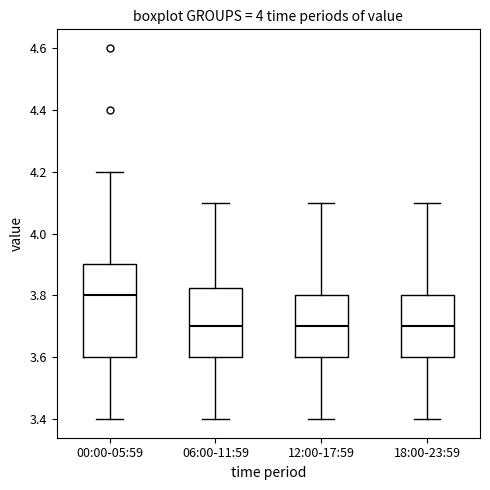

Reading left to right, transcribe this box plot: for each box, give where its median line is, the range the box spans, and where its two whiskers end, as read against the y-axis. The values are not printed on the chart, so give them approximately, as read against the axis.

00:00-05:59: median 3.80, box 3.60 to 3.90, whiskers 3.40 to 4.20
06:00-11:59: median 3.70, box 3.60 to 3.82, whiskers 3.40 to 4.10
12:00-17:59: median 3.70, box 3.60 to 3.80, whiskers 3.40 to 4.10
18:00-23:59: median 3.70, box 3.60 to 3.80, whiskers 3.40 to 4.10